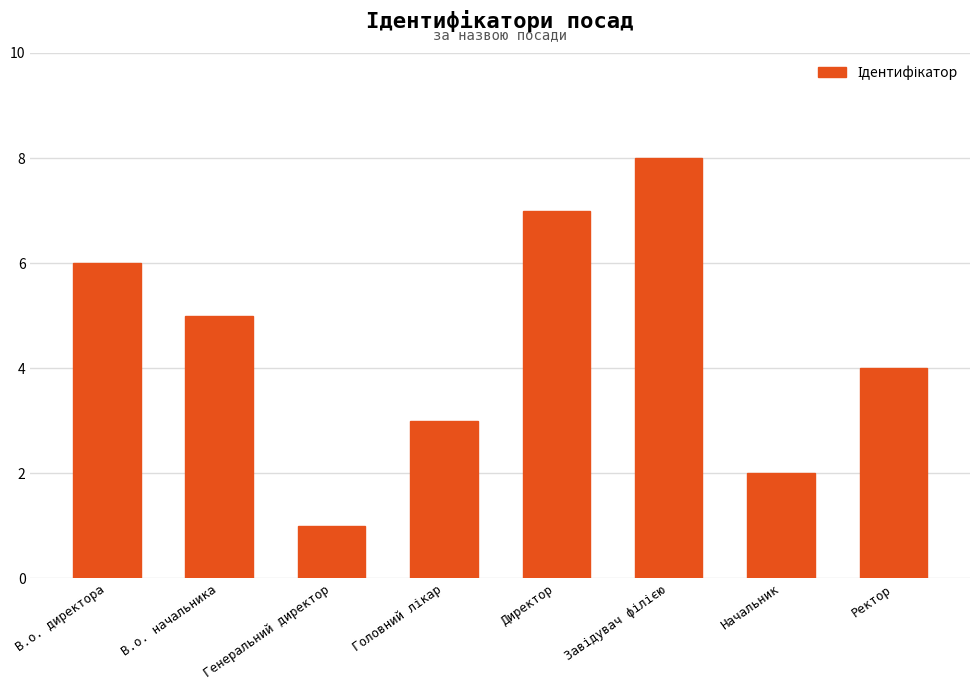

What is the sum of the values at Генеральний директор and Директор?

8